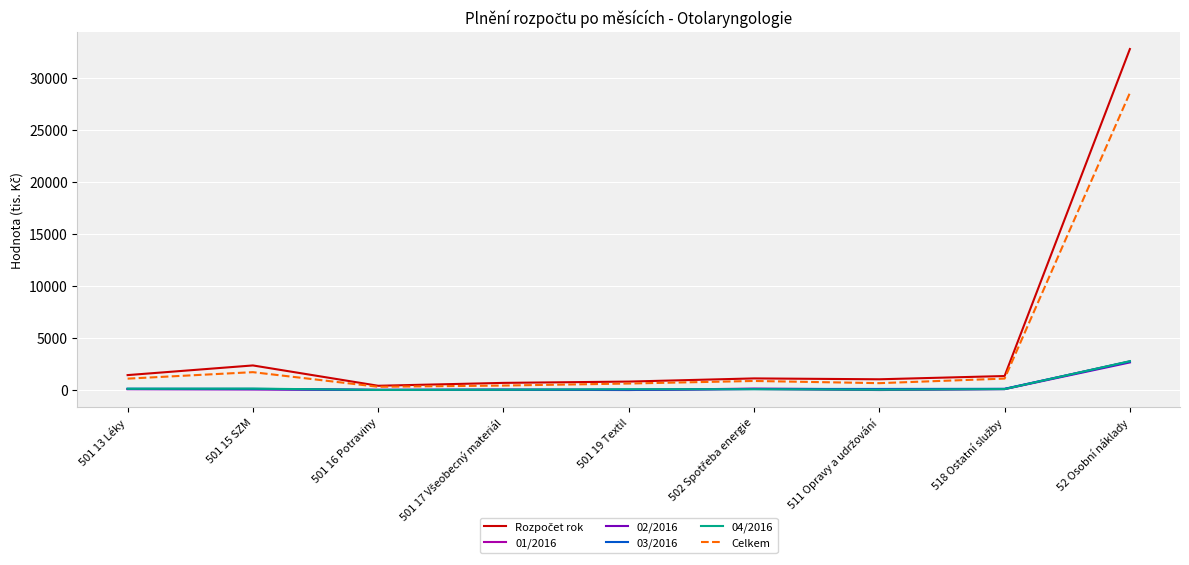

Which category has the highest value across all series?

52 Osobní náklady